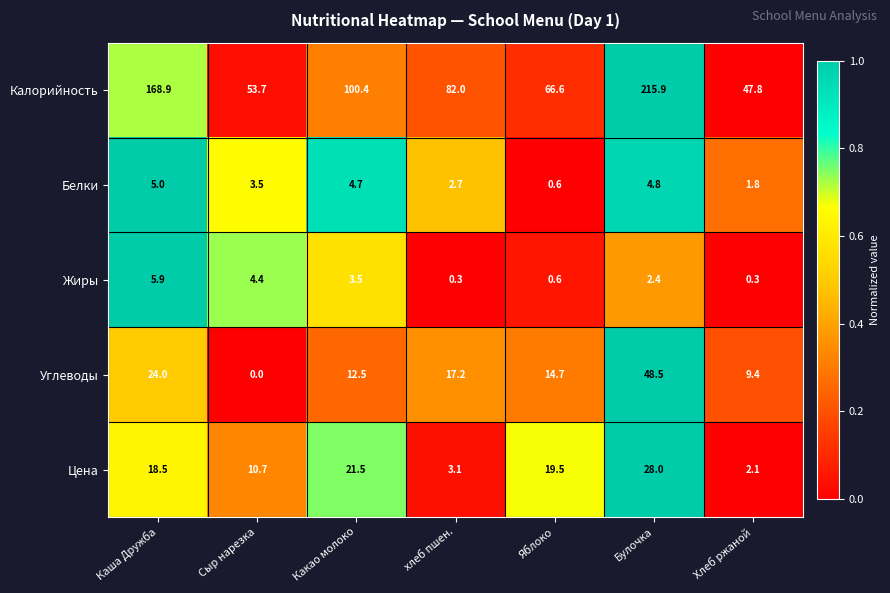

What is the sum of the Жиры values at Сыр нарезка and Каша Дружба?

10.3